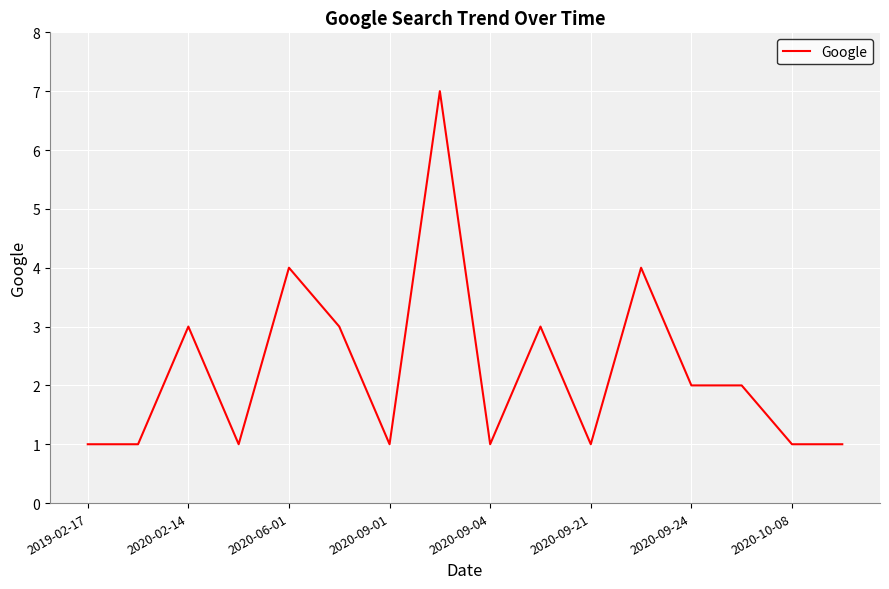

What is the greatest value displayed?

7